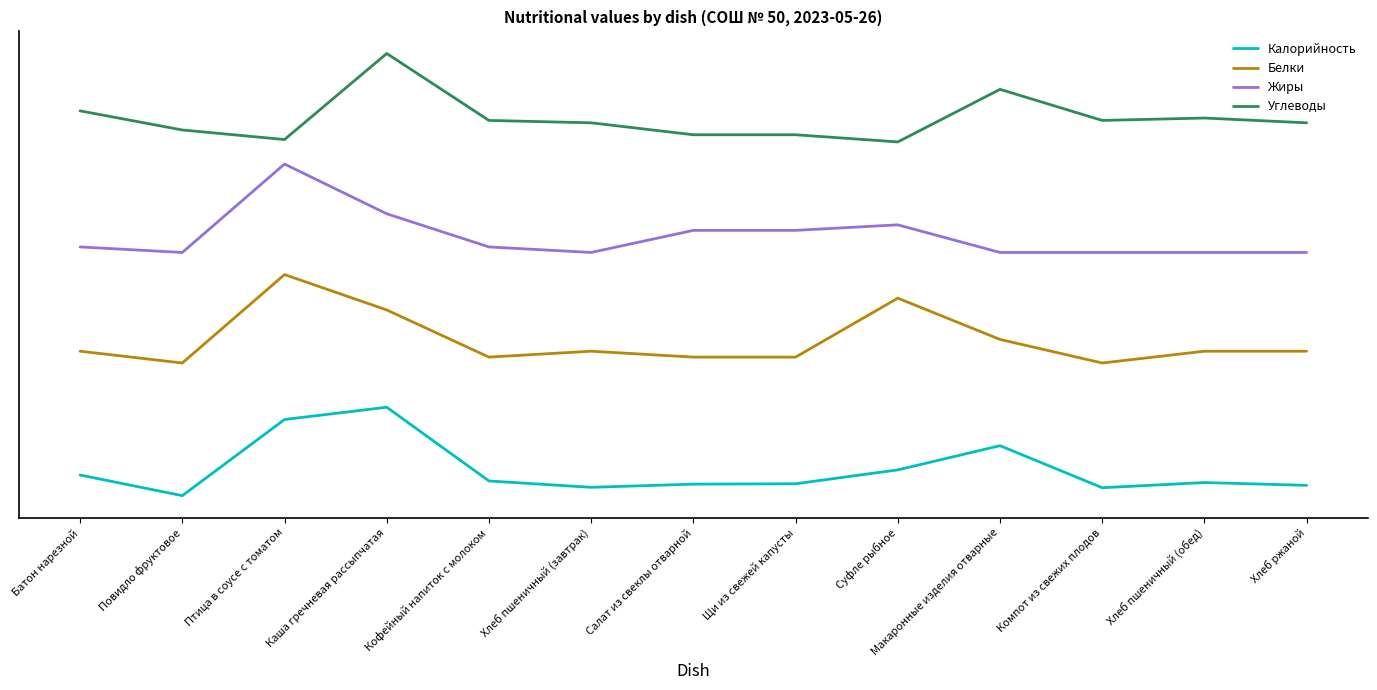

True or false: Жиры has a value of 60.0 at Щи из свежей капусты.

True